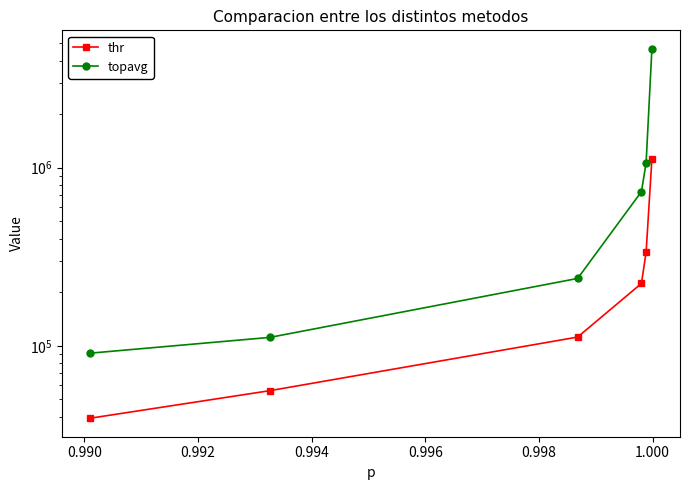

Is it true that thr equals 19669.8 at 0.990?

False